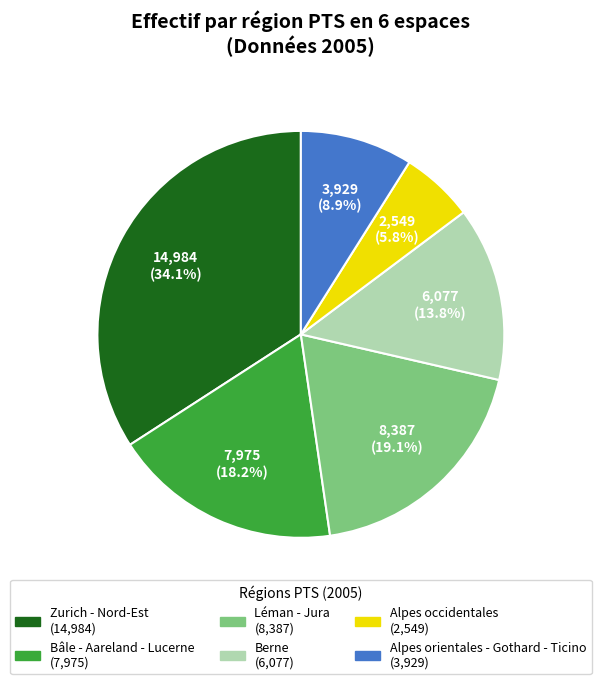

Which slice is the largest?

Zurich - Nord-Est